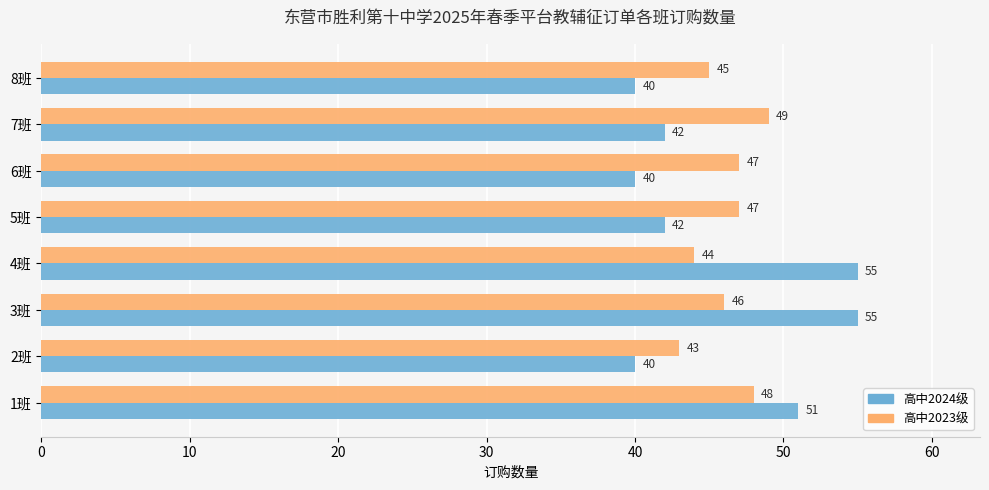

Rank the series by their maximum value, from lowest to highest.

高中2023级, 高中2024级